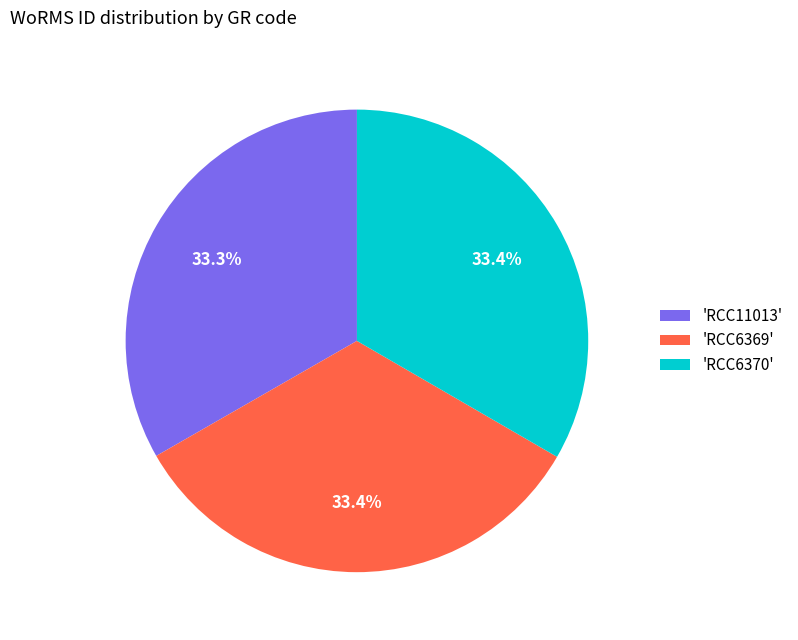

To the nearest percent, what is the average slice percentage?

33%